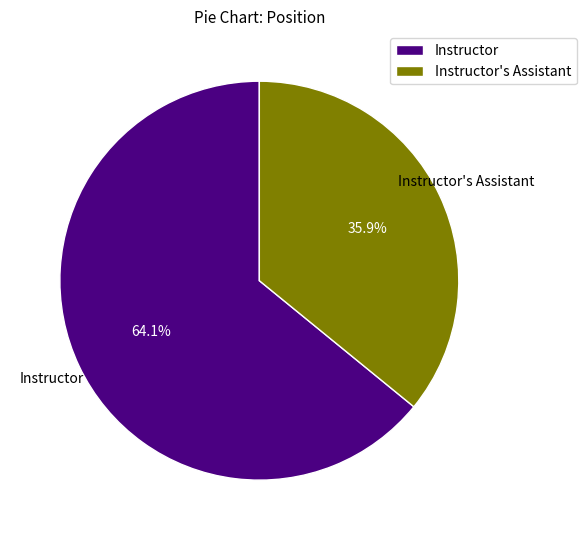

Is the sum of Instructor and Instructor's Assistant greater than half?

Yes